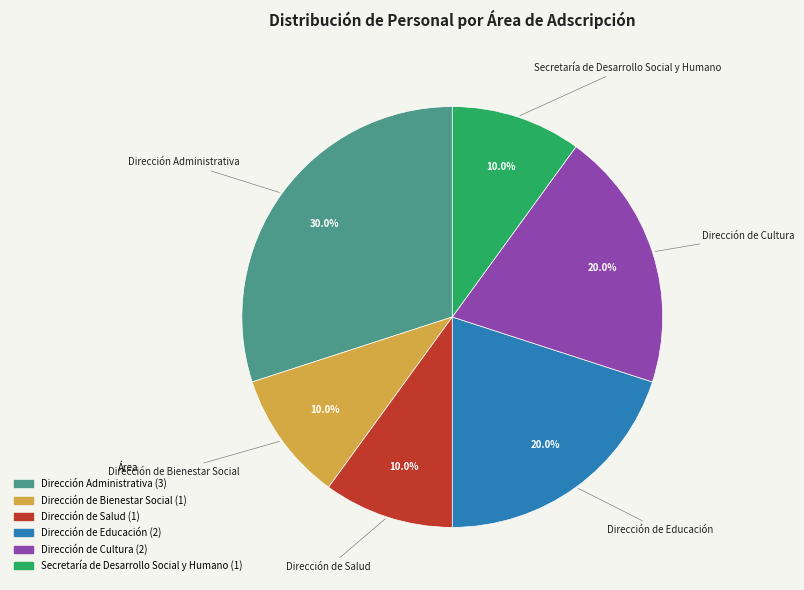

The Dirección de Bienestar Social slice represents 4% of the pie. True or false?

False